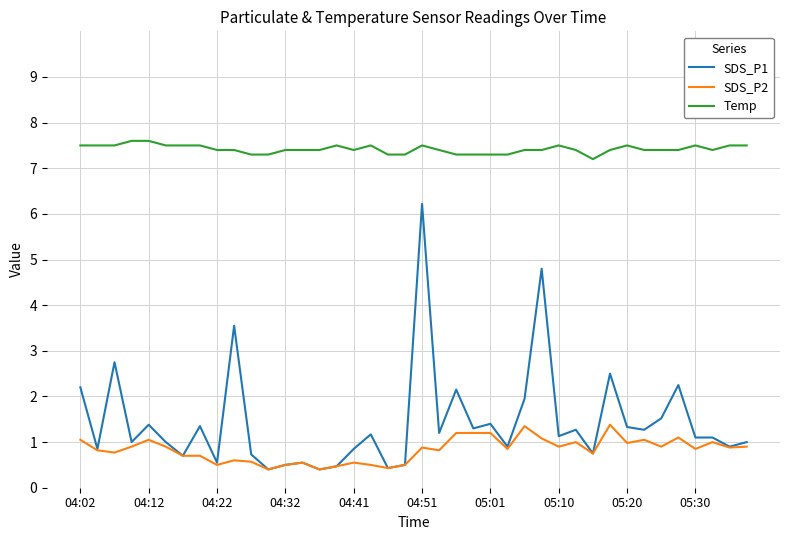

True or false: Temp and SDS_P1 intersect in this chart.

False